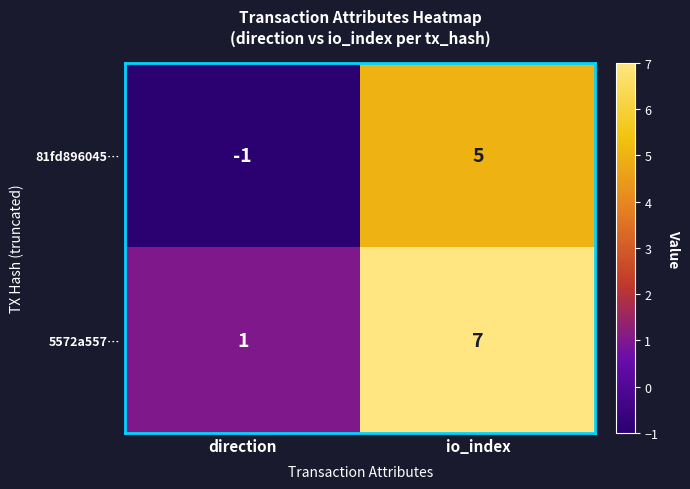

What is the sum of all 5572a557… values?

8